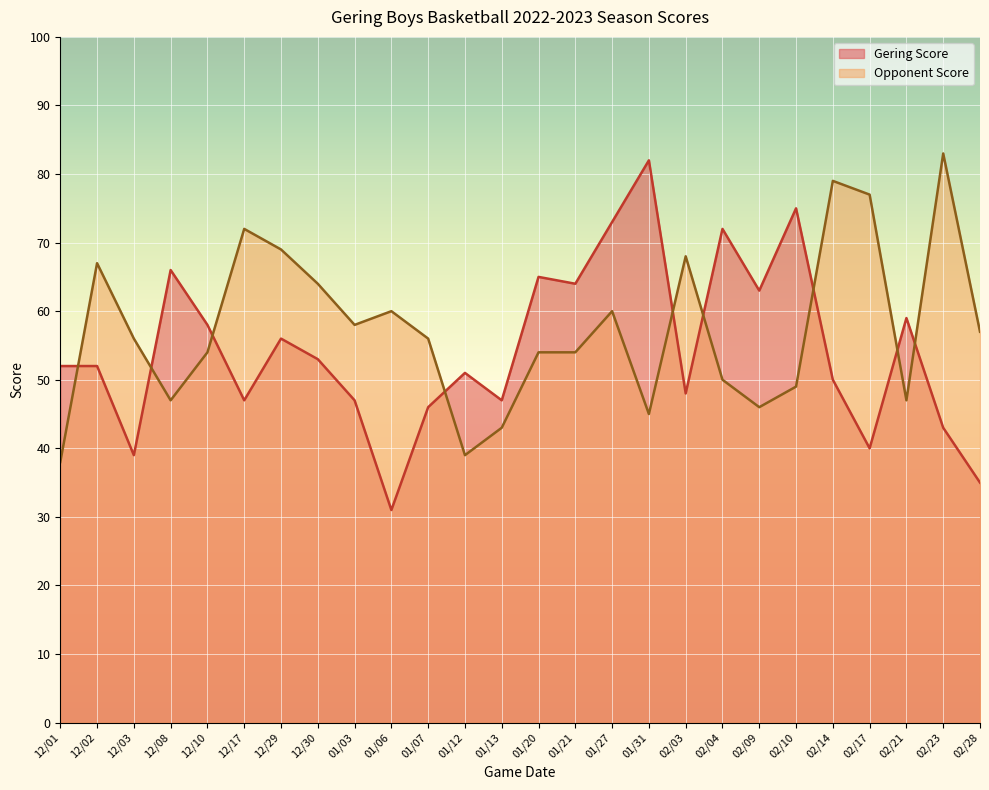

What are all the series names shown in the legend?

Gering Score, Opponent Score